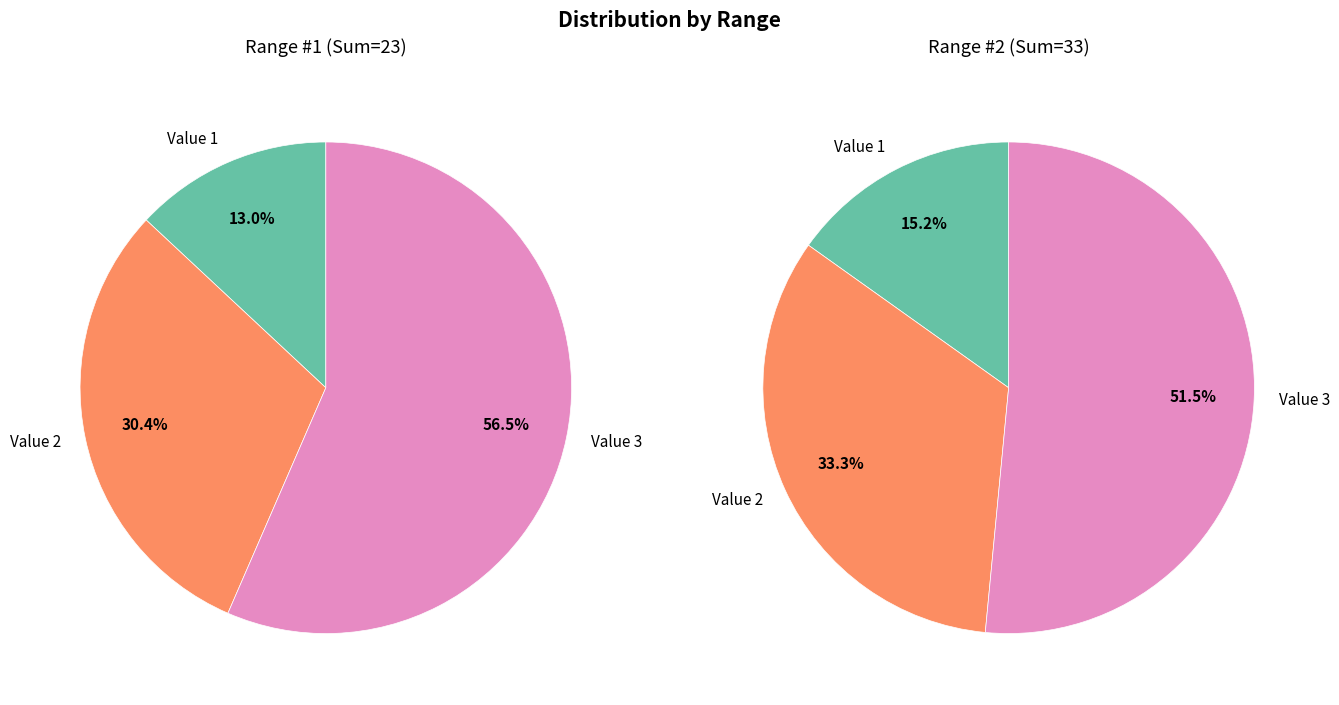

What portion of the pie excludes Value 2?

69.6%